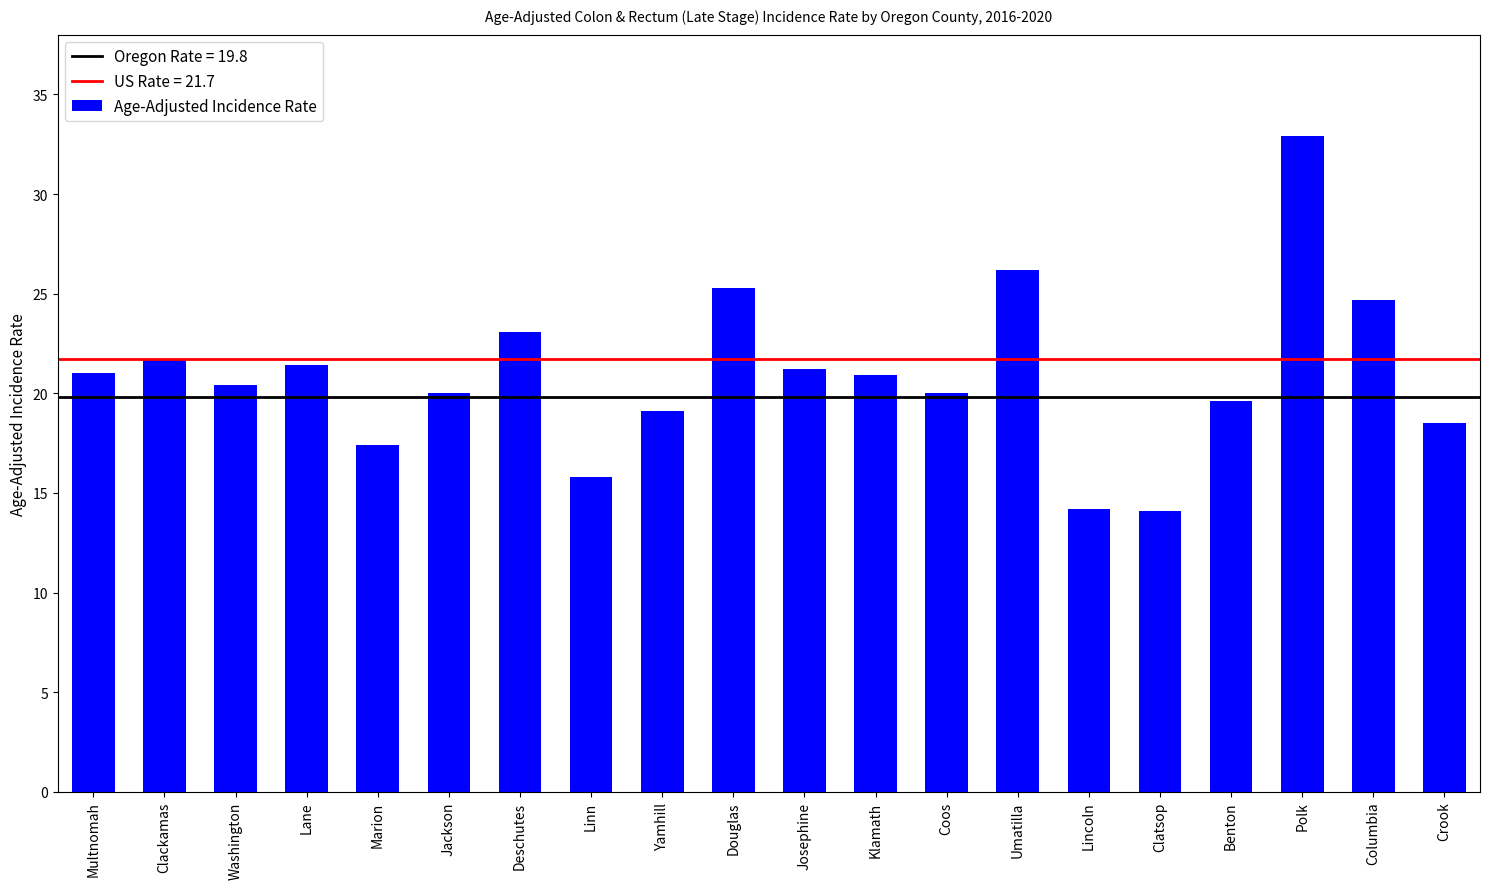

What is the change in value from Lane to Klamath?

-0.5